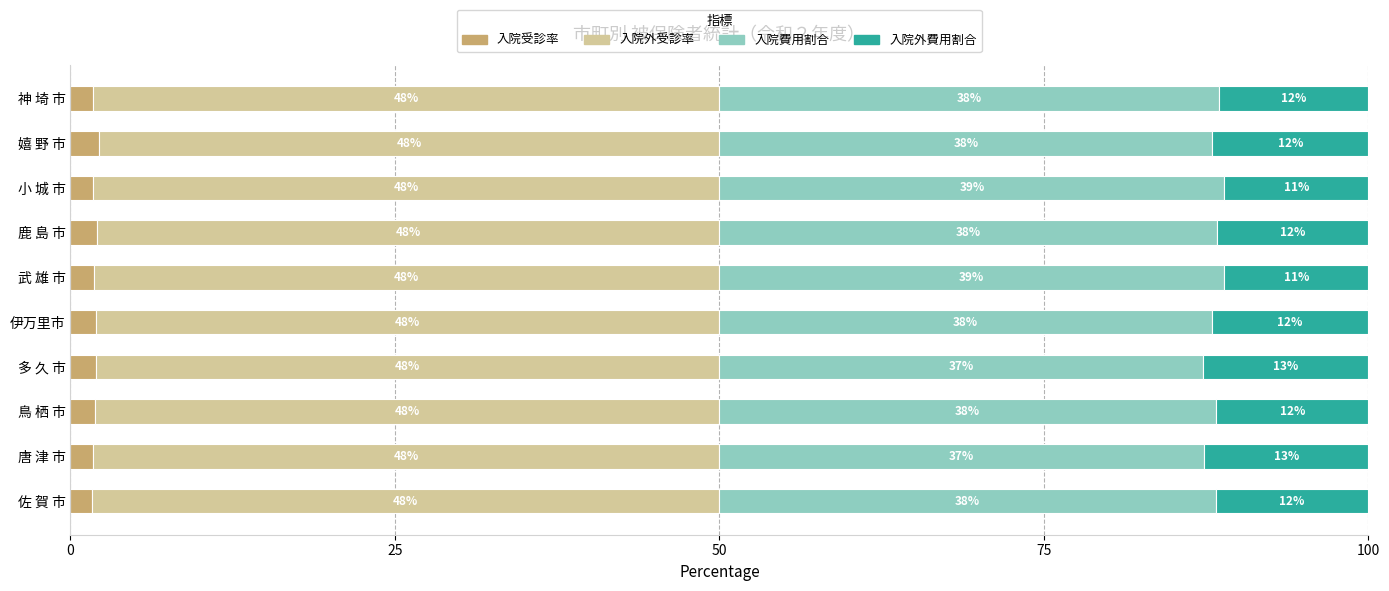

What is the total value across all series at 伊万里市?

100.0